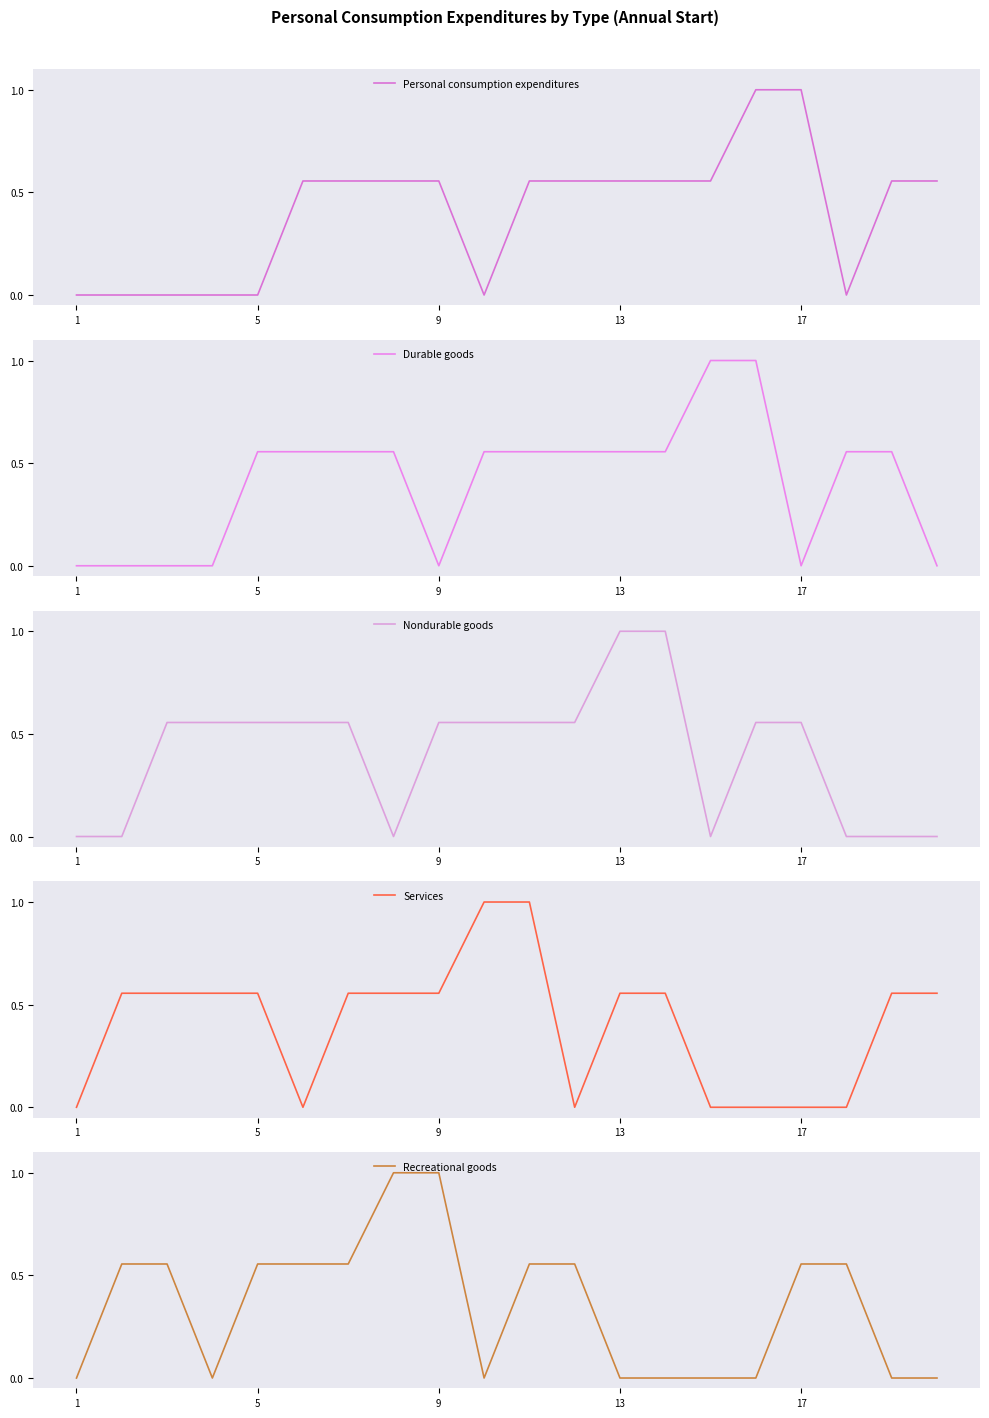

True or false: Recreational goods has a value of -0.7 at 1.

False